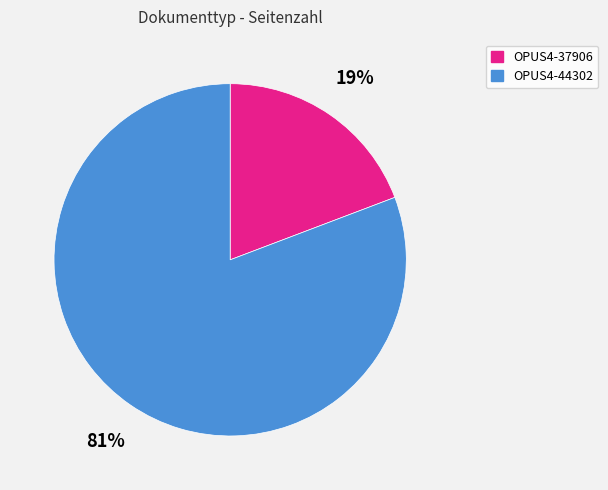

How many slices are in this pie chart?

2